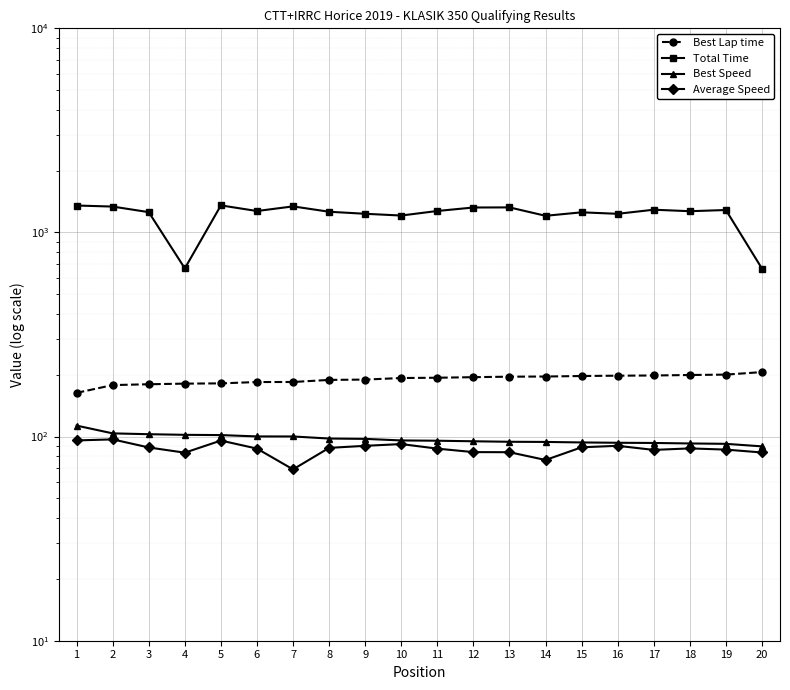

What is the value of the Average Speed point at the 8th from the left?

88.1